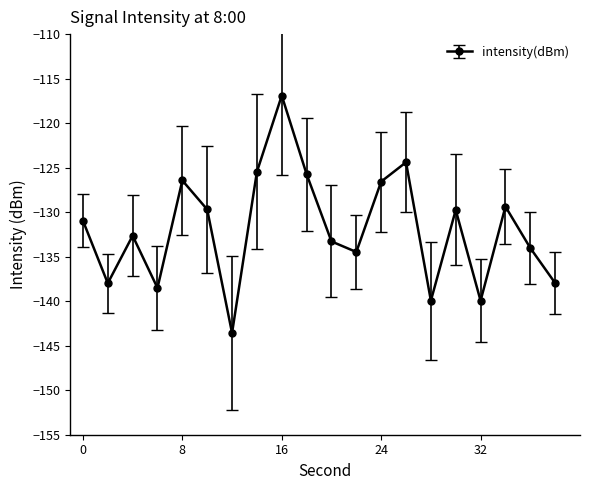

How many values exceed -130?

9